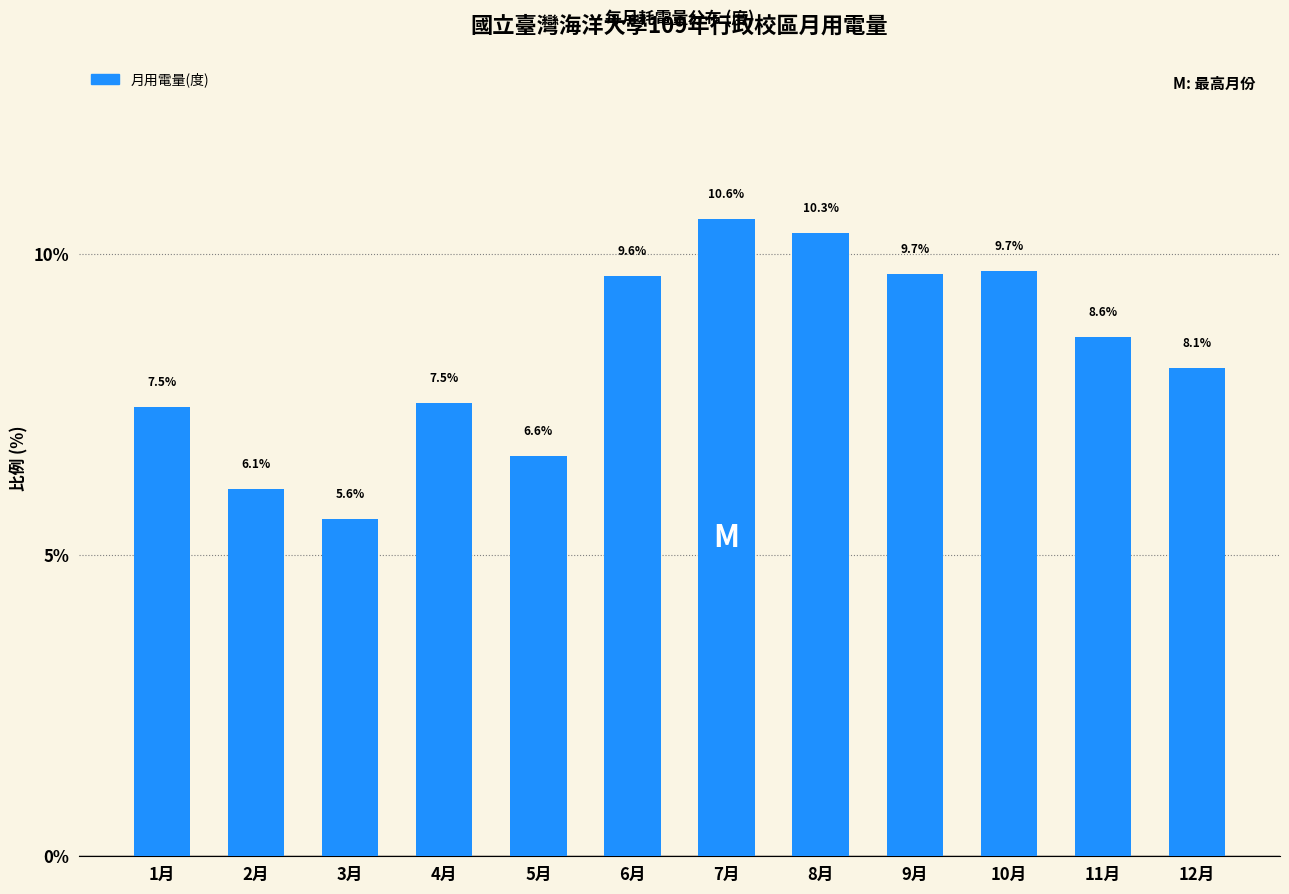

Reading left to right, list all the values displayed in this chart.

1月=7.5	2月=6.1	3月=5.6	4月=7.5	5月=6.6	6月=9.6	7月=10.6	8月=10.3	9月=9.7	10月=9.7	11月=8.6	12月=8.1